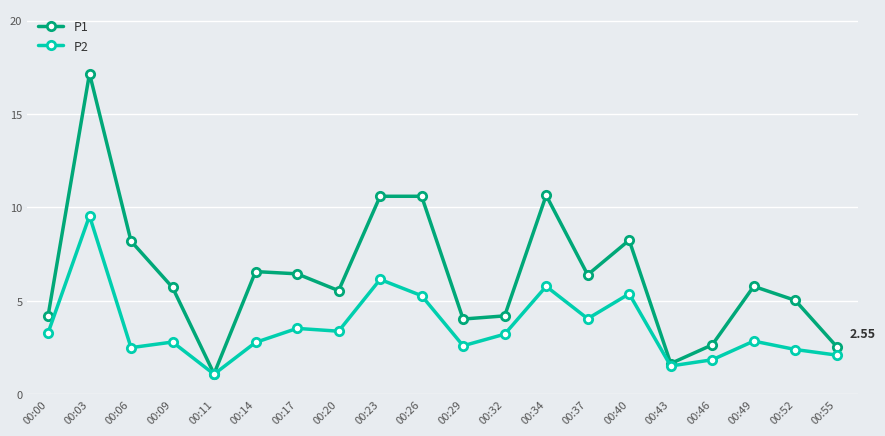

Rank the series by their maximum value, from lowest to highest.

P2, P1